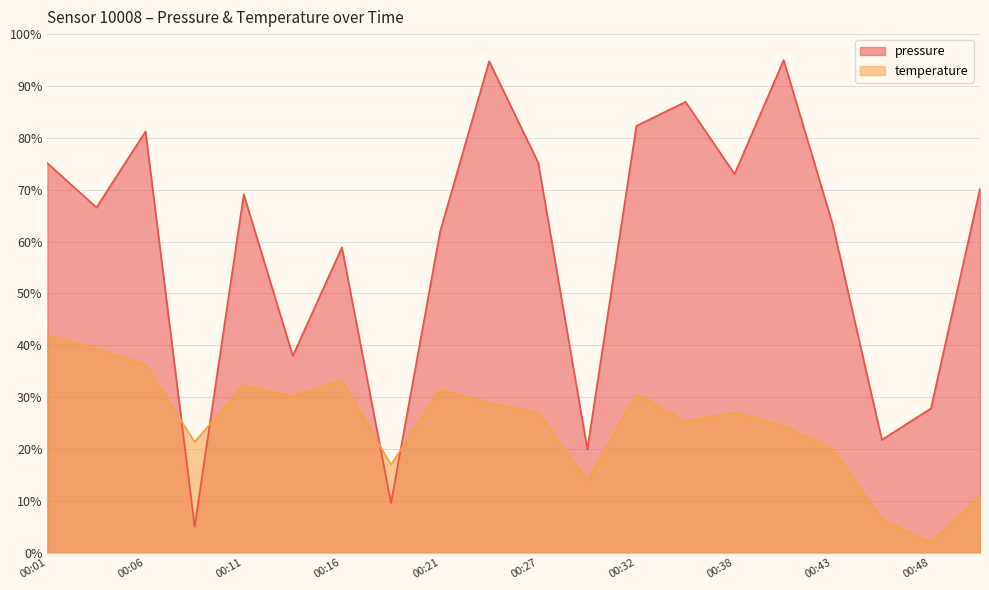

At 00:24, list the series in order from largest to smallest.

pressure, temperature